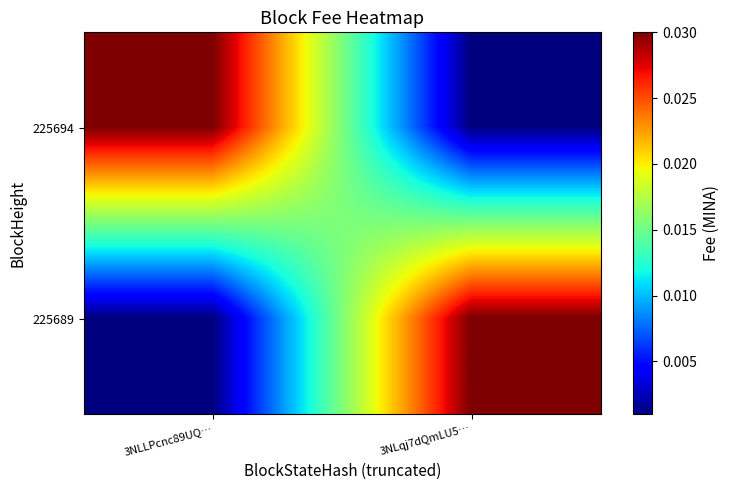

How many categories are shown in the chart?

2